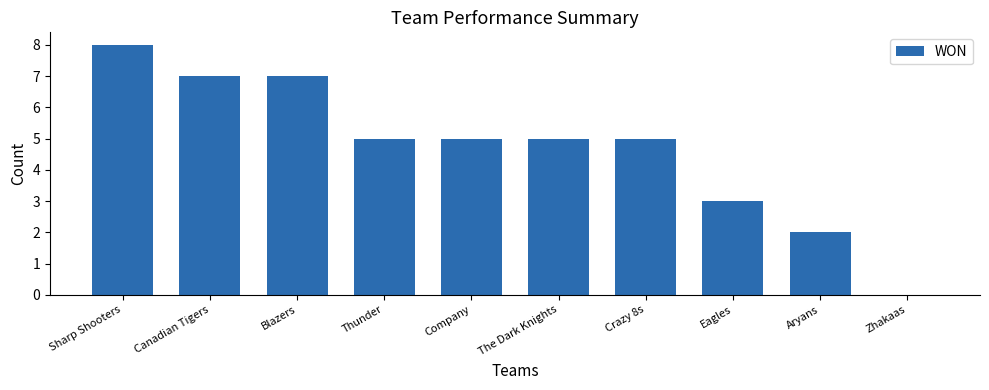

Which category has the highest value across all series?

Sharp Shooters